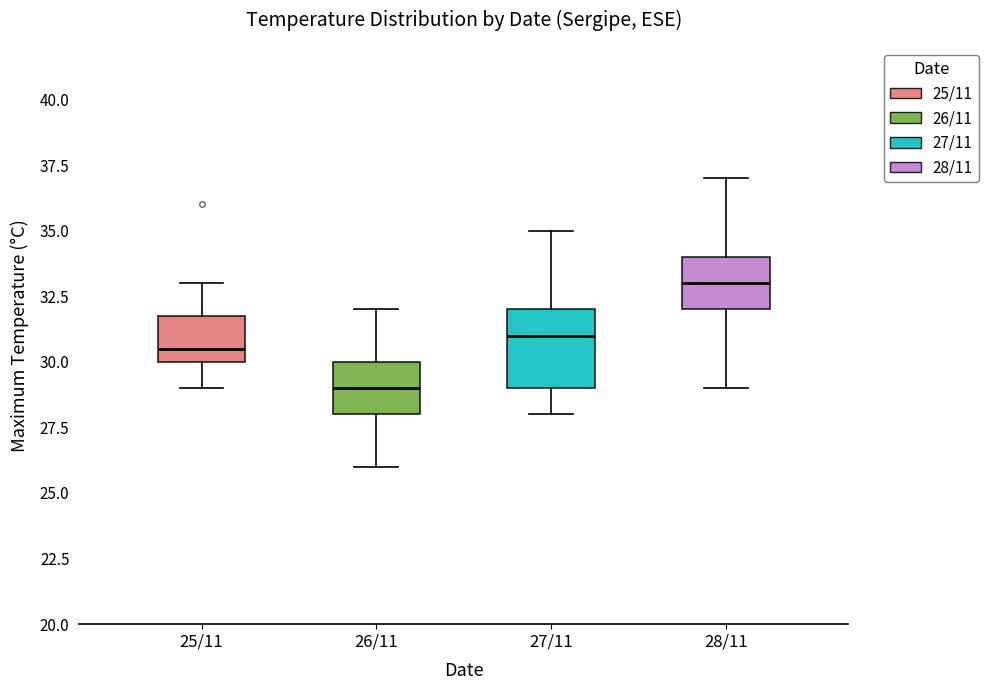

Reading left to right, transcribe this box plot: for each box, give where its median line is, the range the box spans, and where its two whiskers end, as read against the y-axis. The values are not printed on the chart, so give them approximately, as read against the axis.

25/11: median 30.5, box 30.0 to 32.0, whiskers 29.0 to 33.0
26/11: median 29.0, box 28.0 to 30.0, whiskers 26.0 to 32.0
27/11: median 31.0, box 29.0 to 32.0, whiskers 28.0 to 35.0
28/11: median 33.0, box 32.0 to 34.0, whiskers 29.0 to 37.0